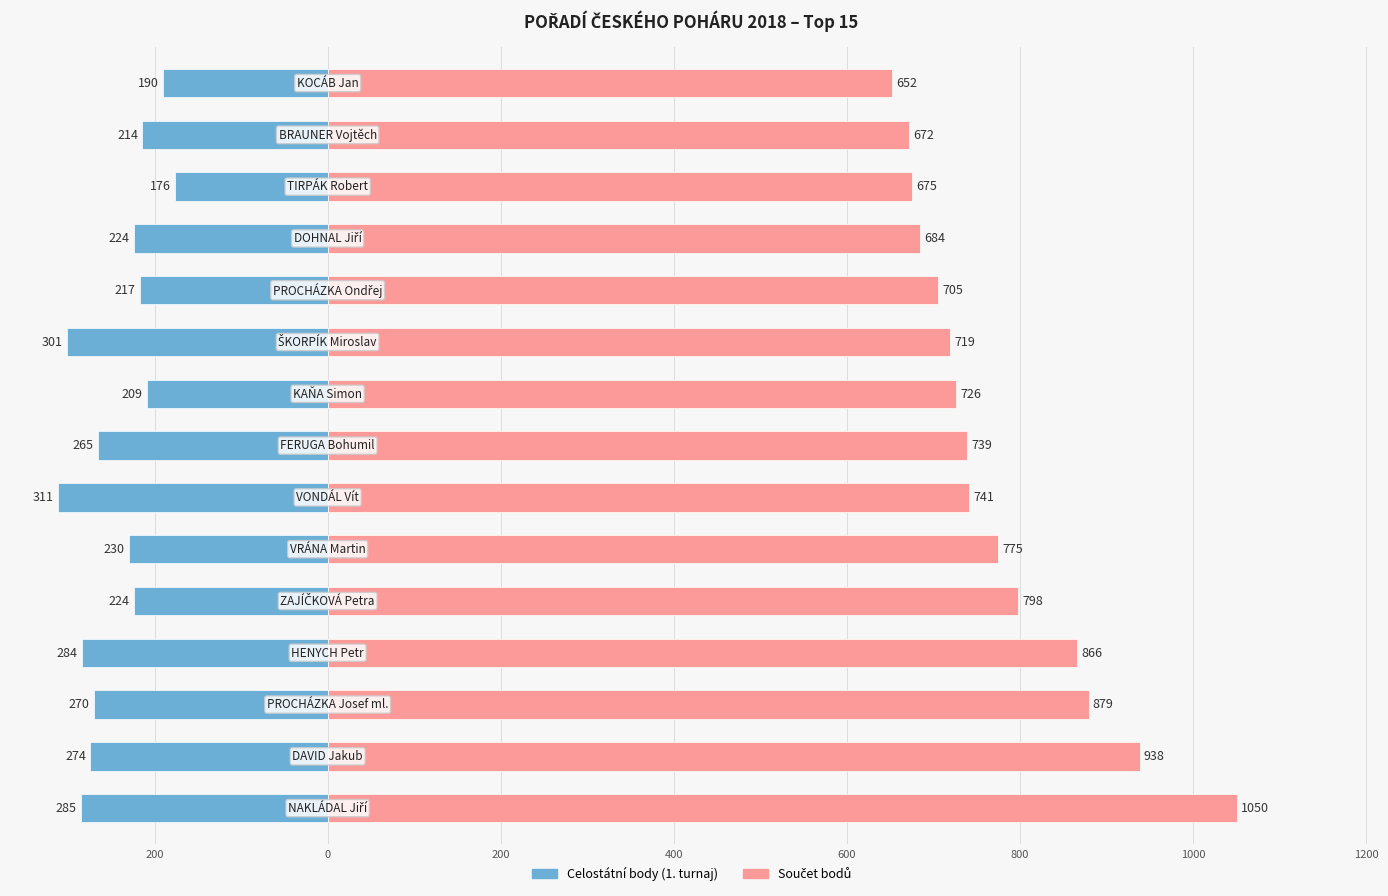

What is the greatest value displayed?

1050